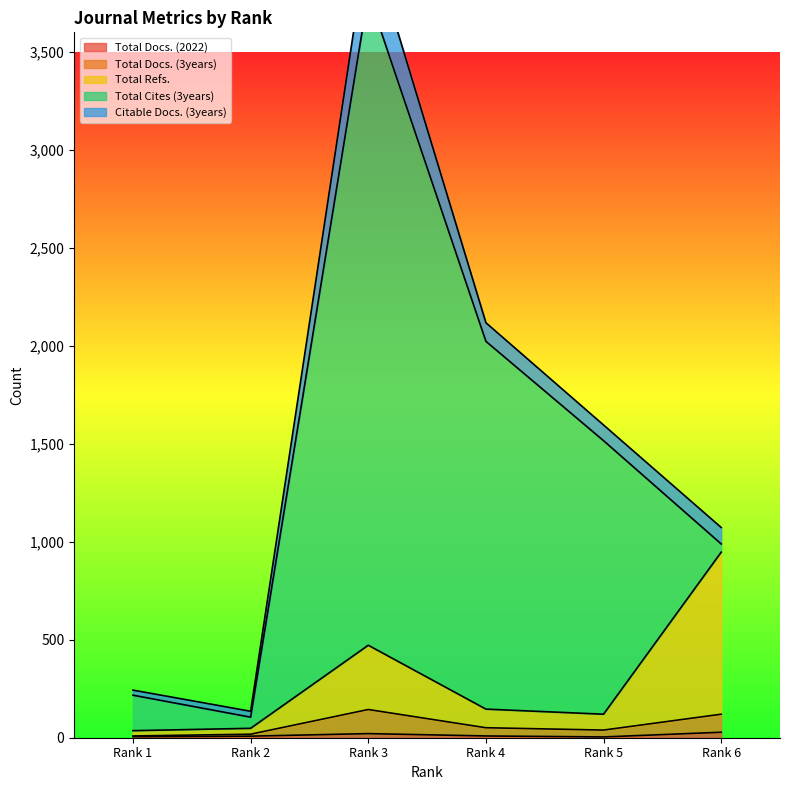

True or false: Total Docs. (3years) and Total Docs. (2022) cross at least once.

False